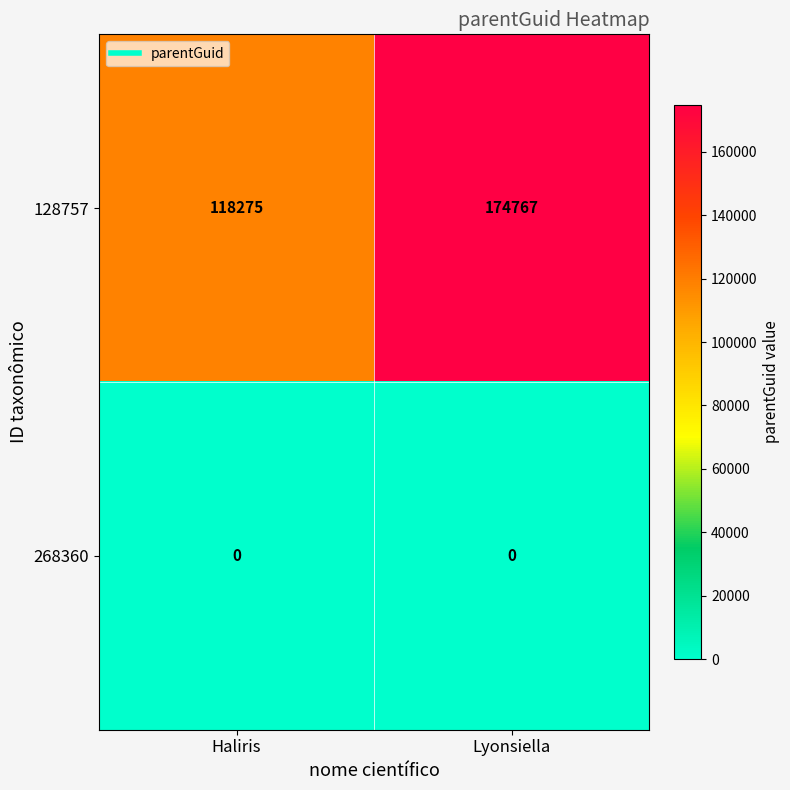

Reading left to right, what are all the values shown in this chart?

128757: 118275	174767
268360: 0	0